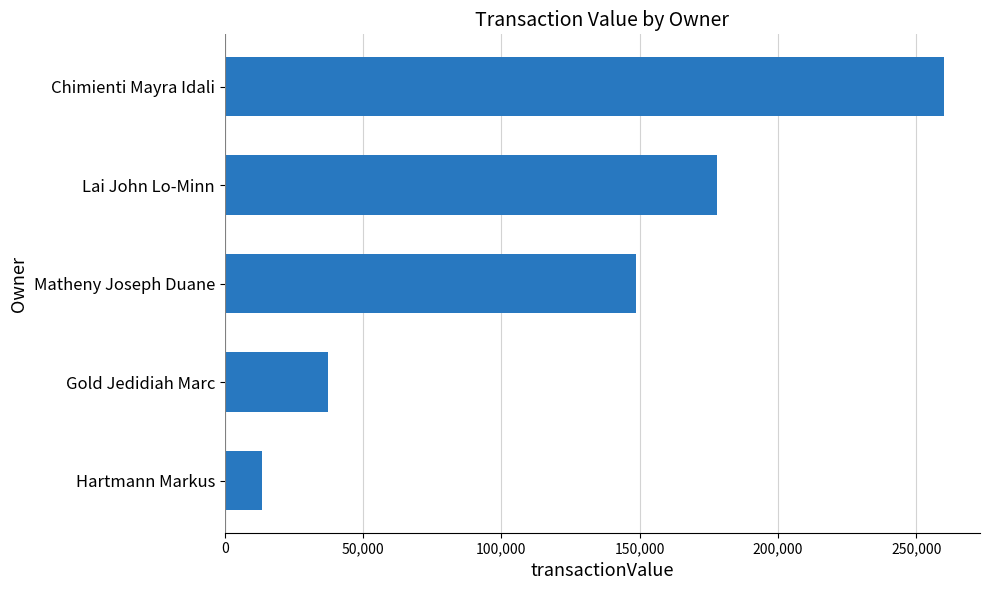

Where is the data nearest to the value 136709?

Matheny Joseph Duane